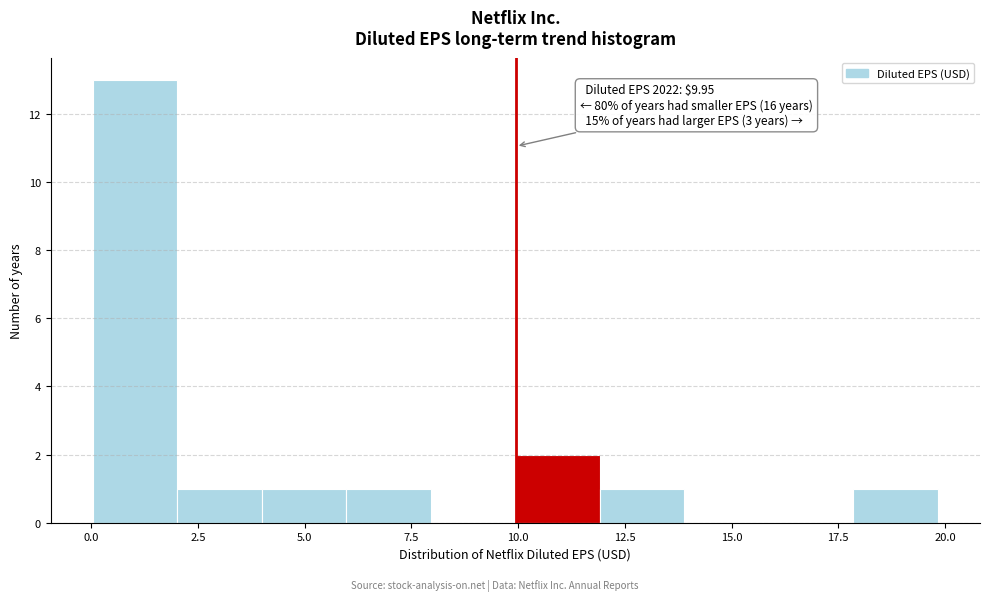

Around what value on the x-axis is the tallest bar? Give the approximate position of its centre, as read against the axis.

1.0